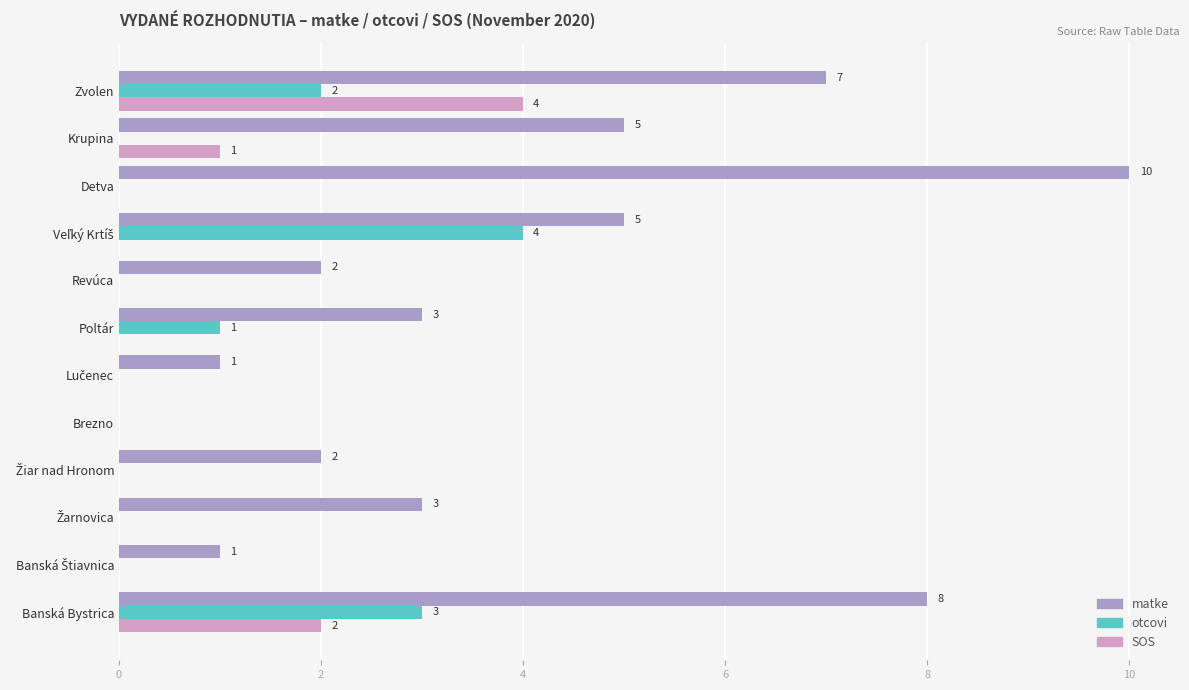

What is the sum of all SOS values?

7